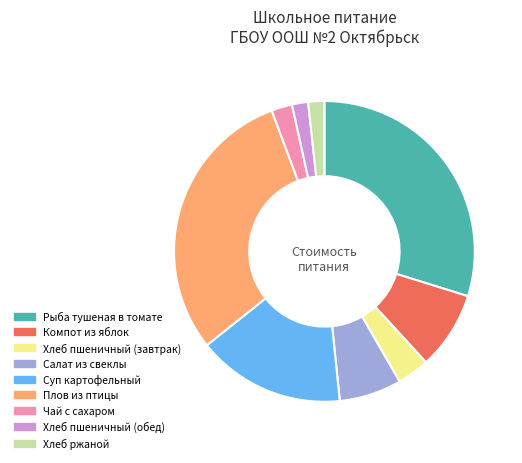

The Салат из свеклы slice represents 7% of the pie. True or false?

True